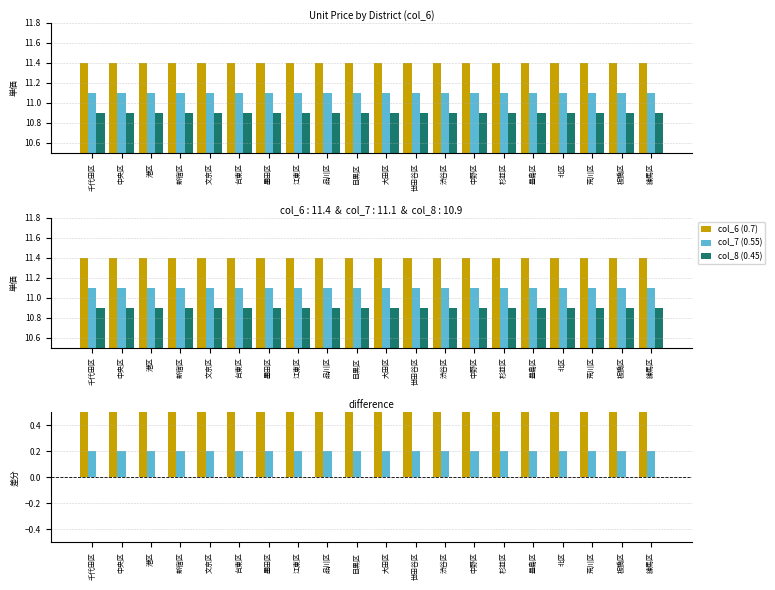

Which series has the largest range (max minus min)?

col_6 (0.7)